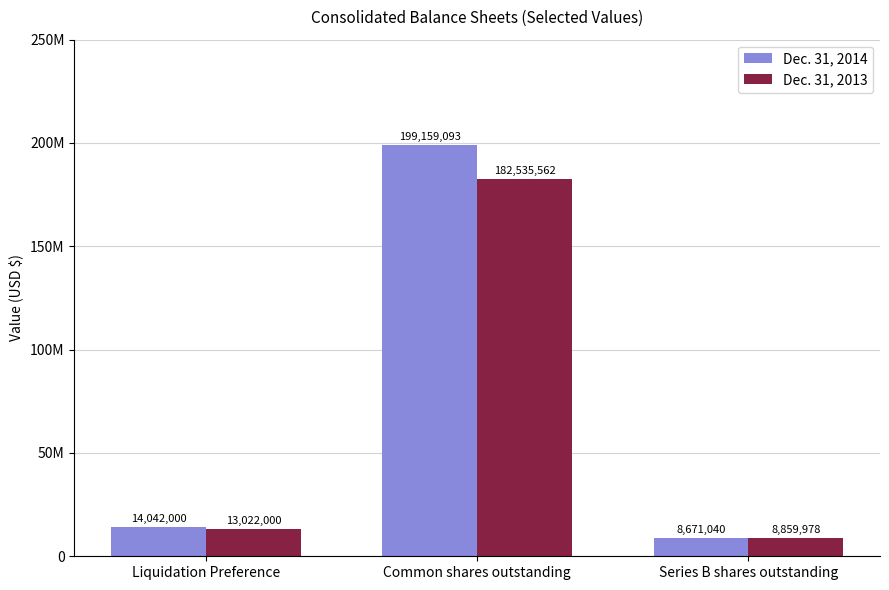

Reading left to right, list all the values displayed in this chart.

Dec. 31, 2014: 14042000	199159093	8671040
Dec. 31, 2013: 13022000	182535562	8859978